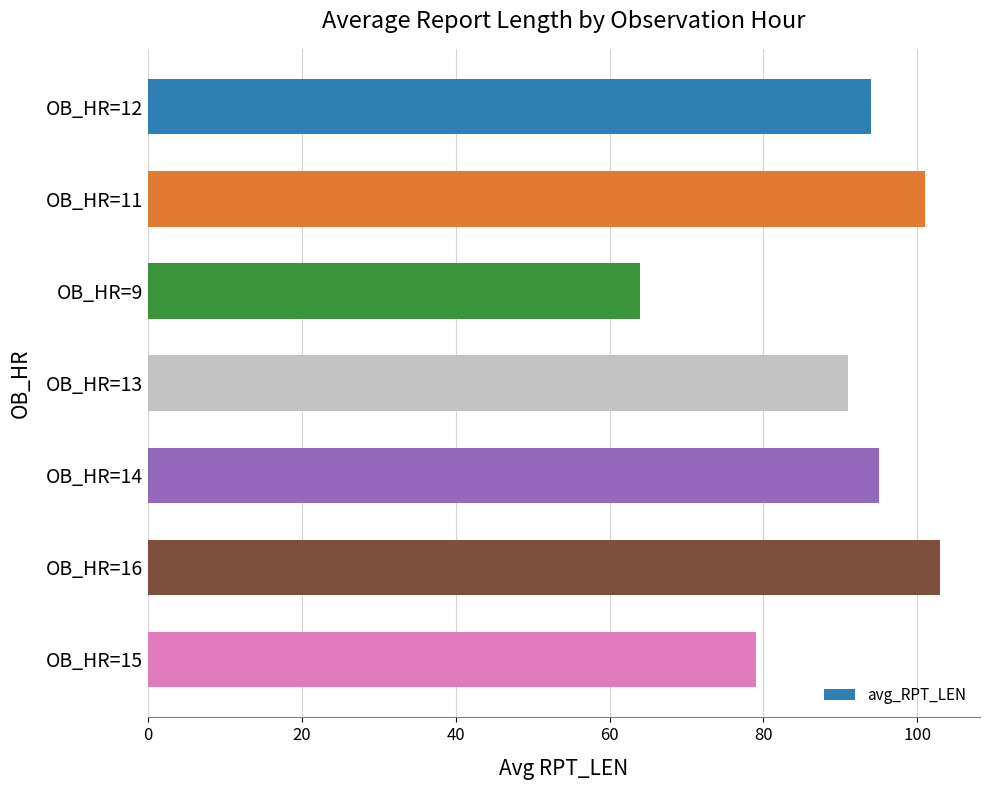

List the labels in order of value, smallest first.

OB_HR=9, OB_HR=15, OB_HR=13, OB_HR=12, OB_HR=14, OB_HR=11, OB_HR=16